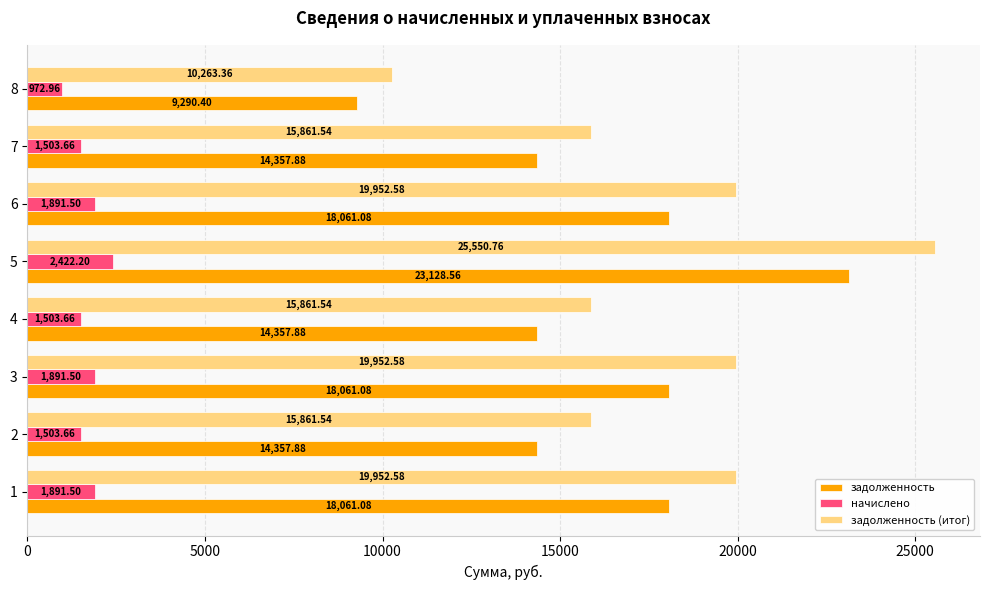

List the series in order of their peak value, highest first.

задолженность (итог), задолженность, начислено